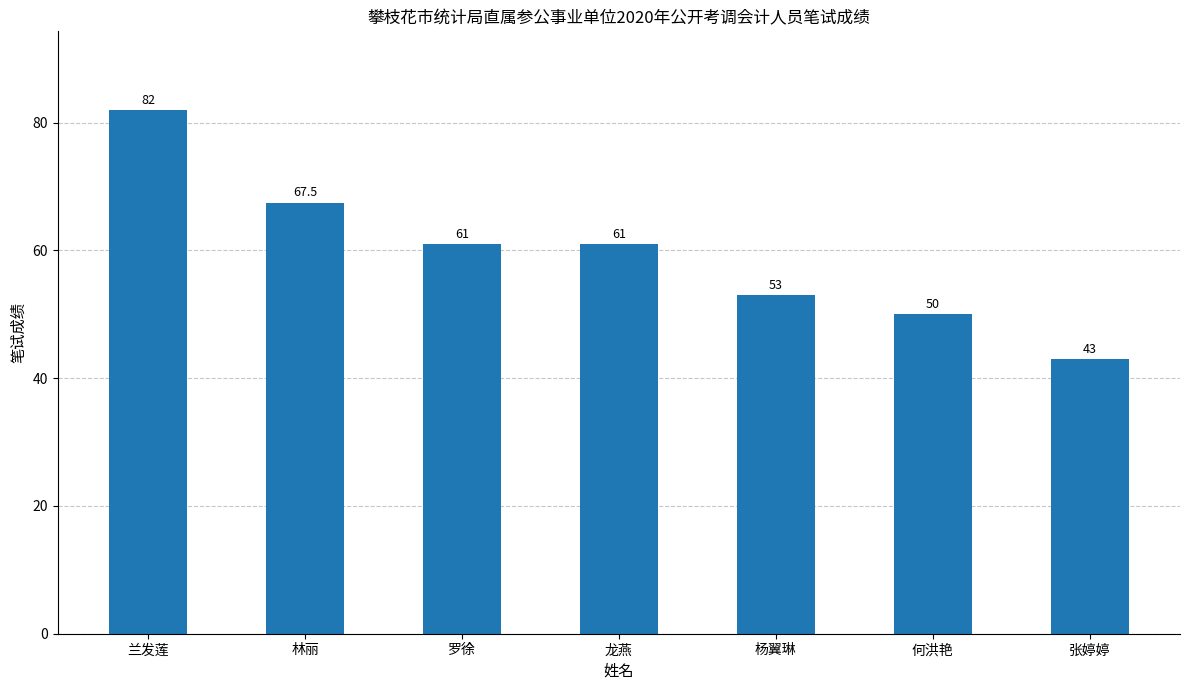

What value does the data have at 林丽?

67.5